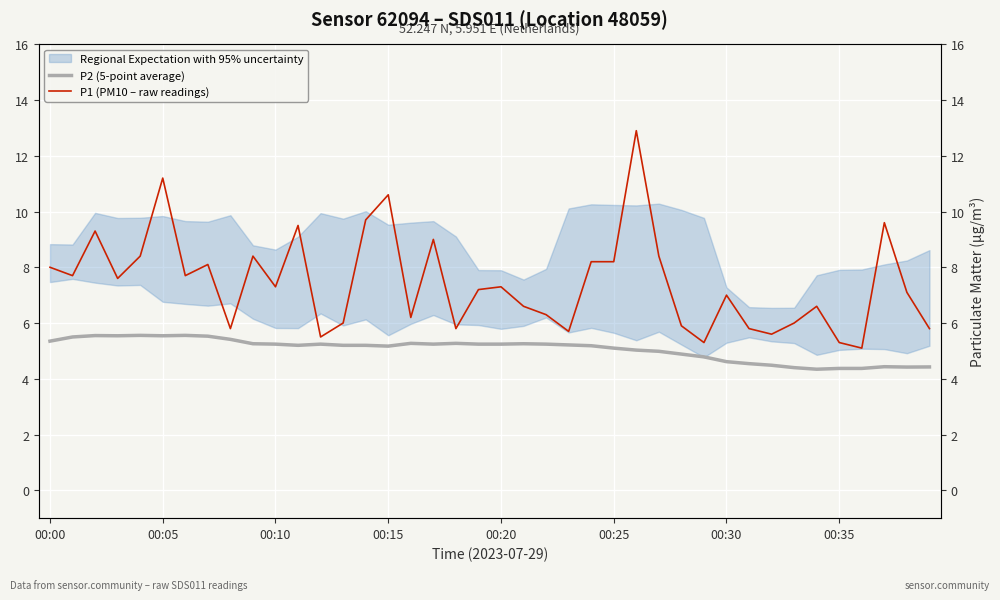

Reading right to left, transcribe all the data shown in this chart.

P2 (5-point average): 4.4	4.4	4.4	4.4	4.4	4.3	4.4	4.5	4.5	4.6	4.8	4.9	5.0	5.0	5.1	5.2	5.2	5.2	5.3	5.2	5.2	5.3	5.2	5.3	5.2	5.2	5.2	5.2	5.2	5.2	5.3	5.4	5.5	5.6	5.5	5.6	5.5	5.5	5.5	5.4
P1 (PM10 – raw readings): 5.8	7.1	9.6	5.1	5.3	6.6	6.0	5.6	5.8	7.0	5.3	5.9	8.4	12.9	8.2	8.2	5.7	6.3	6.6	7.3	7.2	5.8	9.0	6.2	10.6	9.7	6.0	5.5	9.5	7.3	8.4	5.8	8.1	7.7	11.2	8.4	7.6	9.3	7.7	8.0